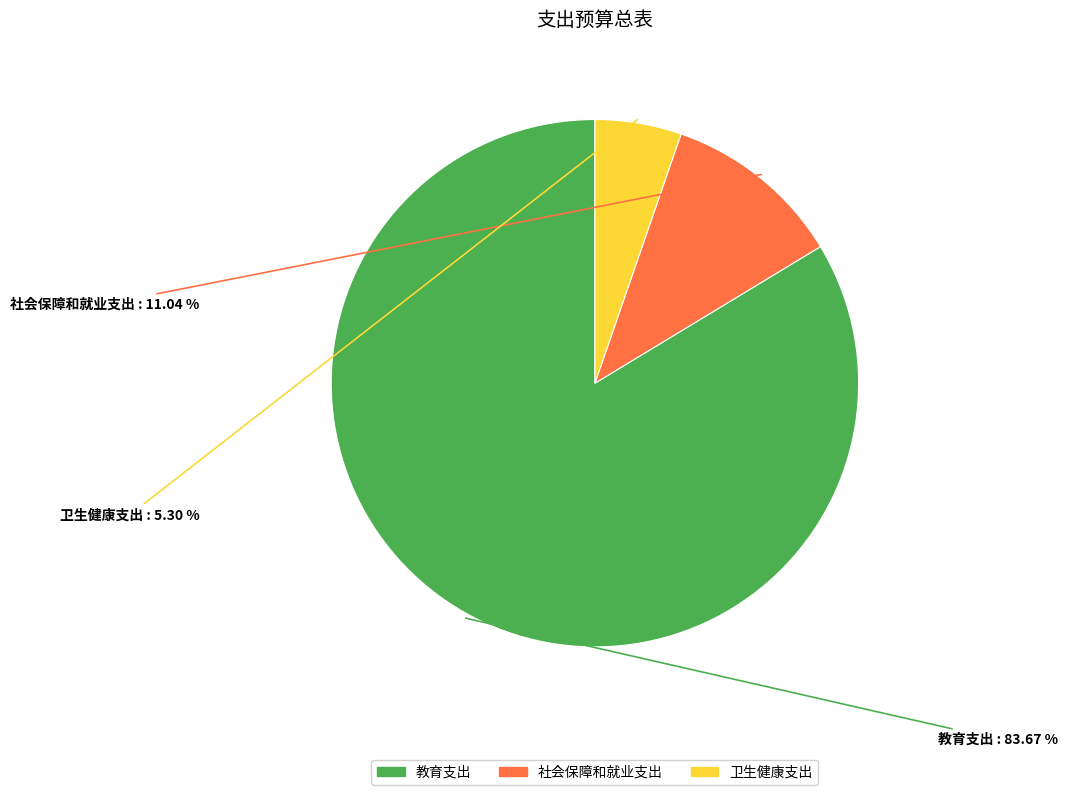

Approximately how many times larger is the value at 卫生健康支出 compared to 教育支出?

0.1